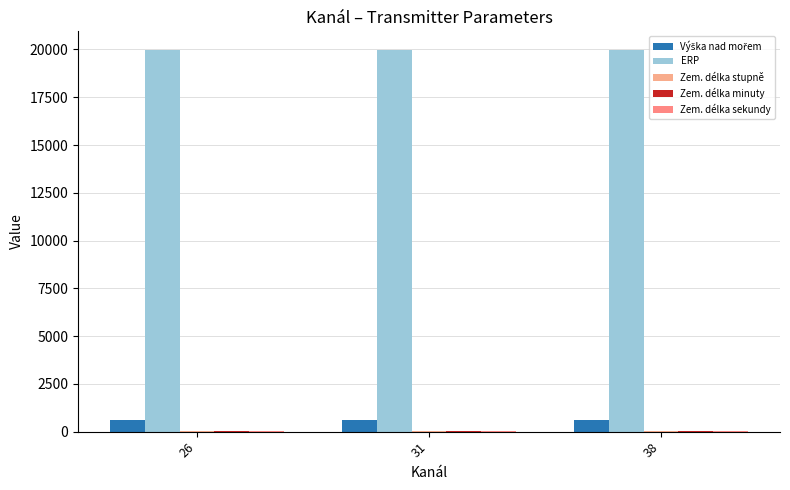

What is the value of the ERP bar at the 1st from the left?

19952